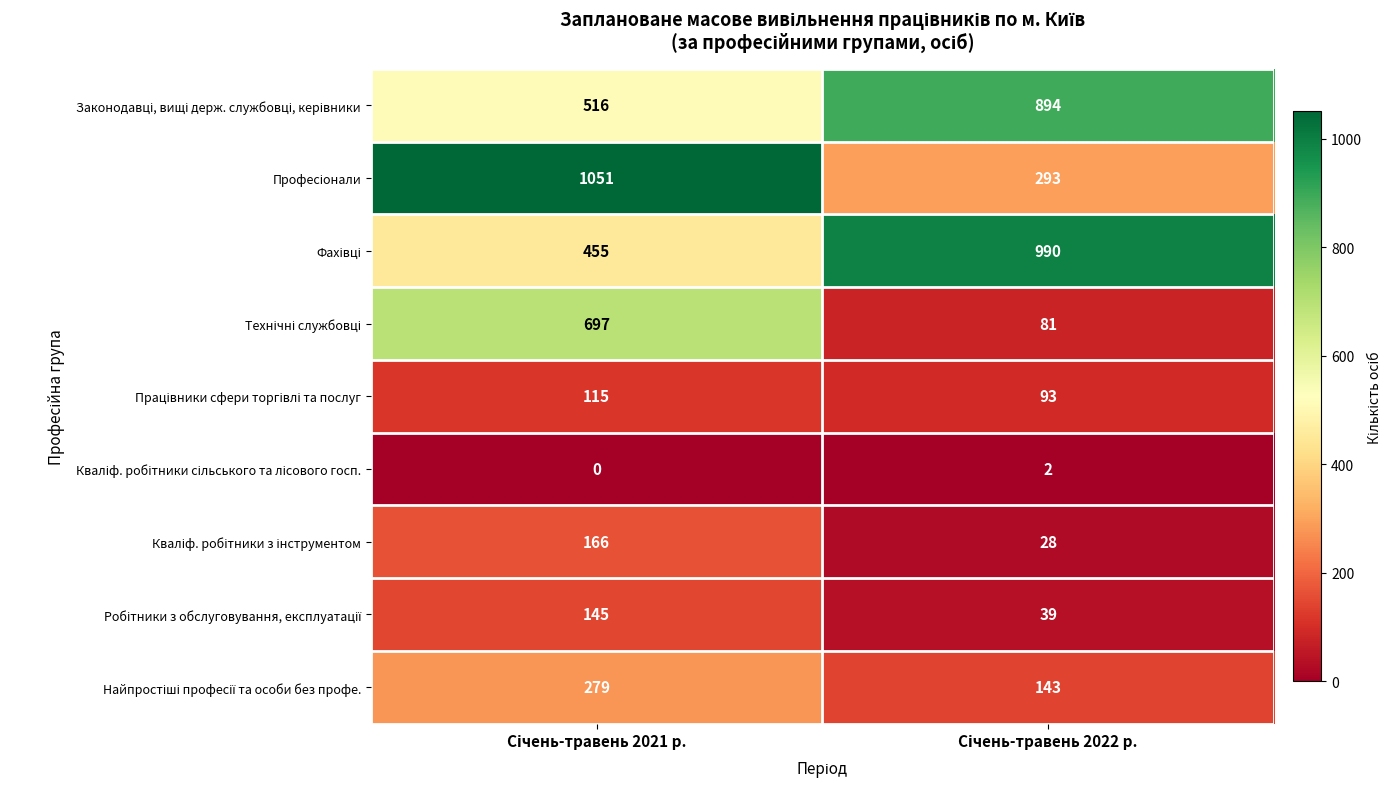

What is the maximum value shown in the chart?

1051